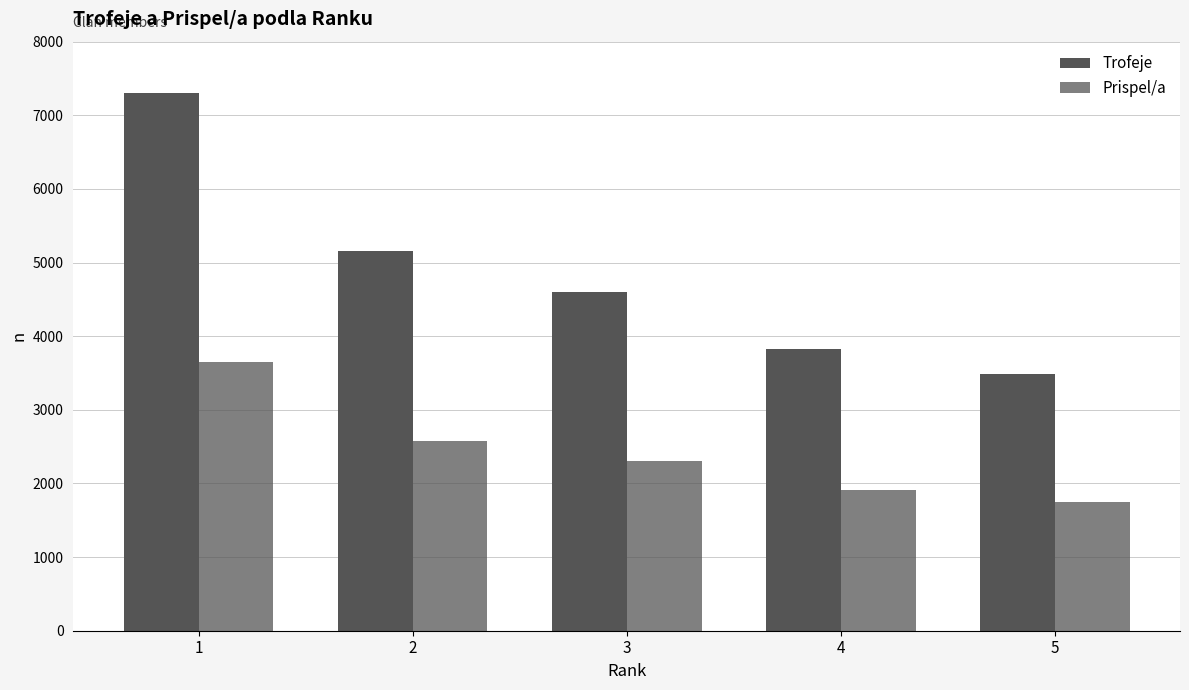

What is the difference between the second highest and minimum values in the Prispel/a series?

832